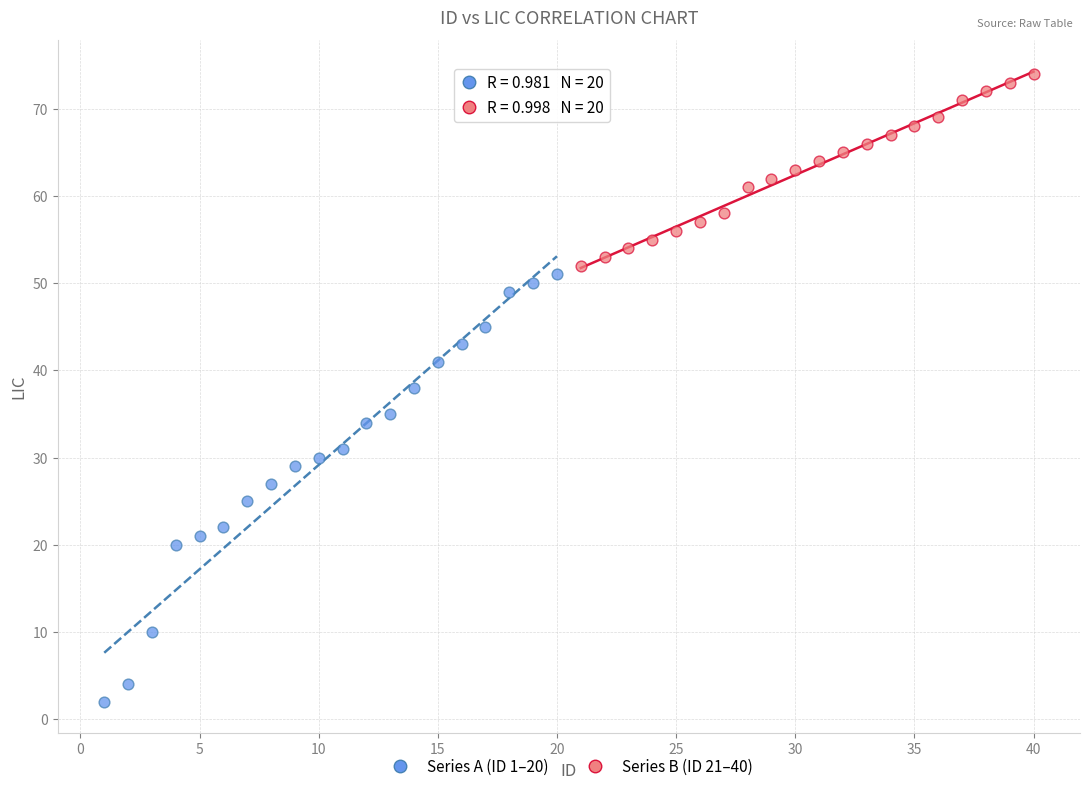

Which series contains the lowest Y value?

Series A (ID 1–20)